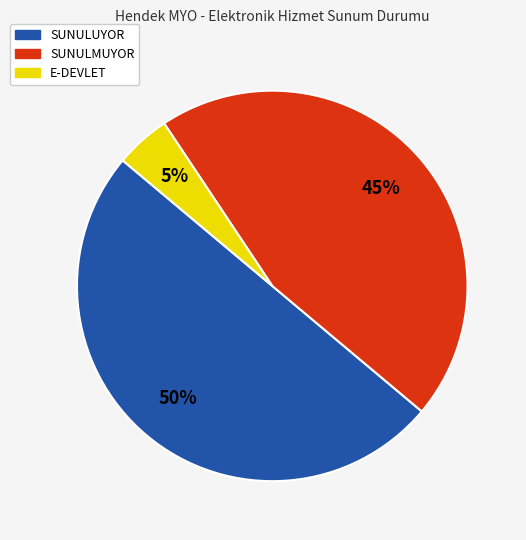

To the nearest percent, what is the difference between the largest and smallest slice percentages?

45%